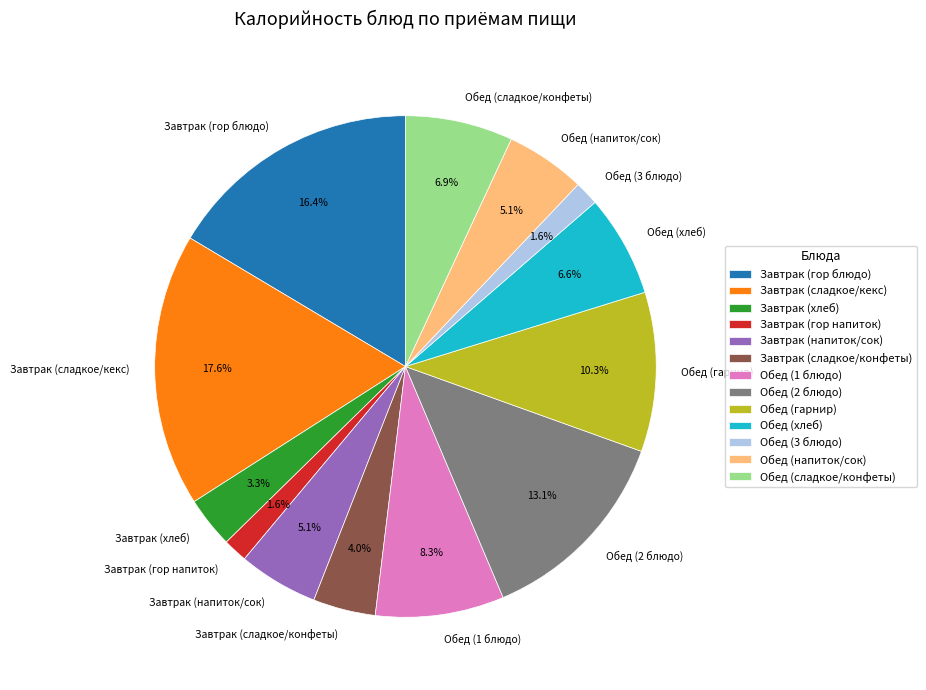

Is it true that Обед (напиток/сок) is 13% of the pie?

False